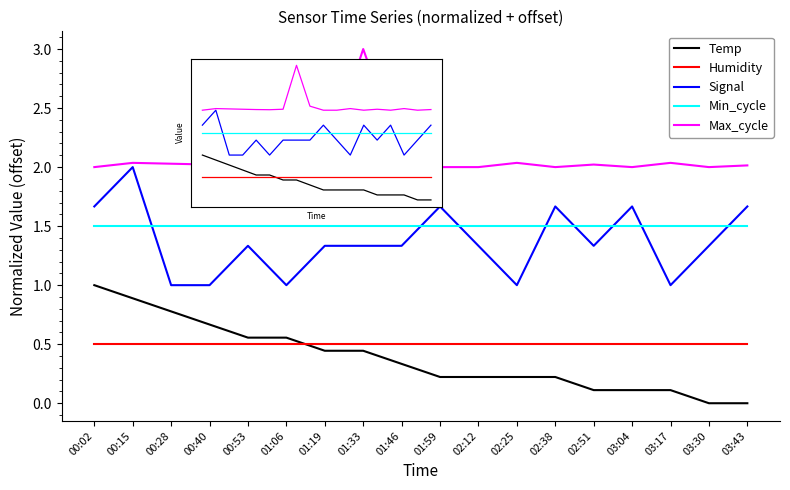

Is this an area chart (filled region under the line)?

No